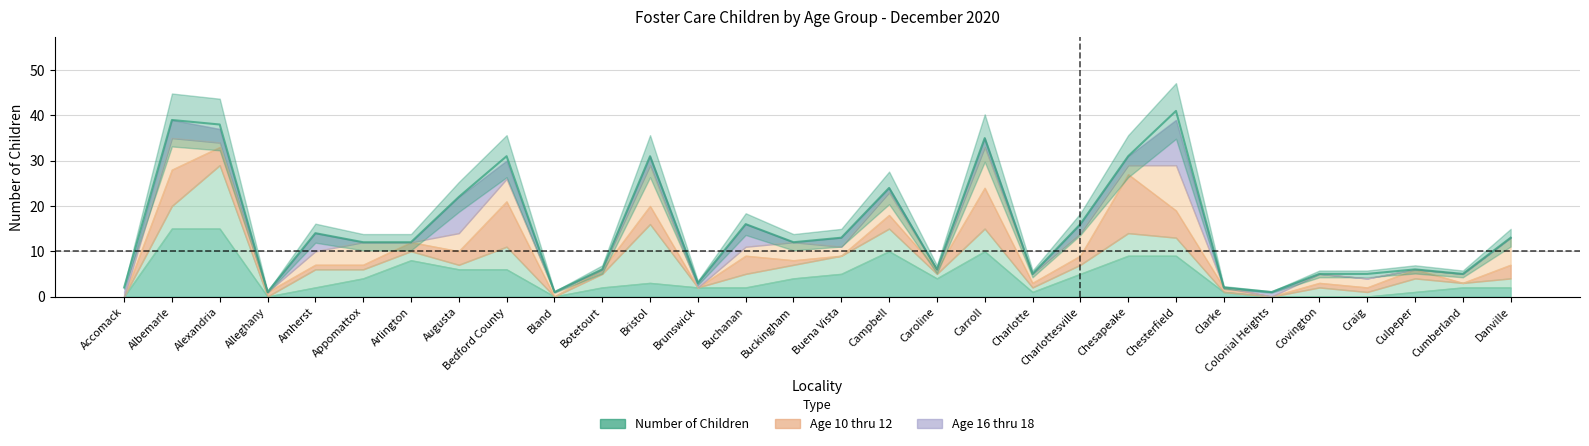

Between which two adjacent categories do Age 13 thru 15 and Age 16 thru 18 first intersect?

Accomack and Albemarle